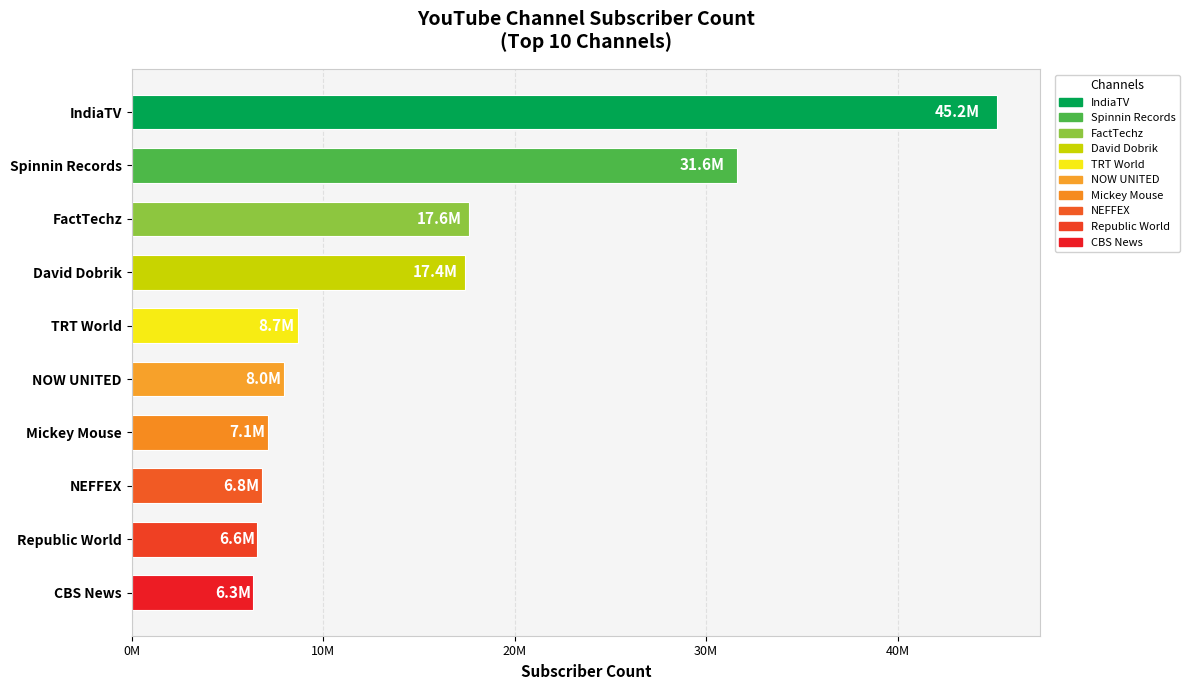

Which has a higher value, IndiaTV or TRT World?

IndiaTV